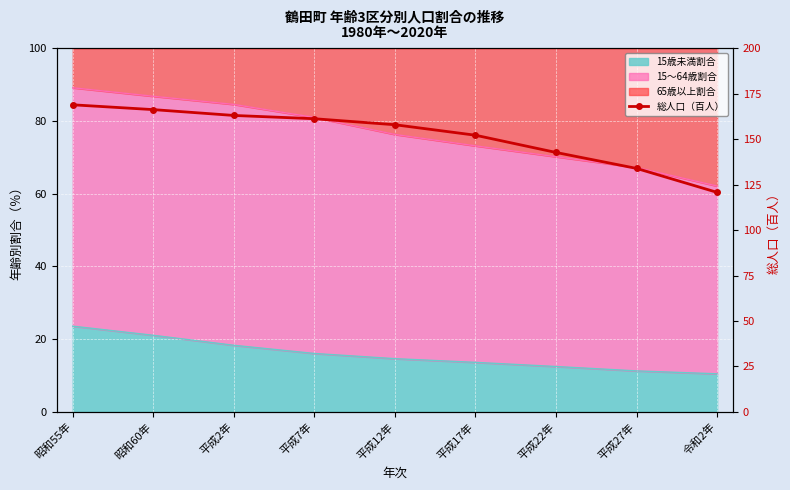

Rank the categories by value from highest to lowest.

昭和55年, 昭和60年, 平成2年, 平成7年, 平成12年, 平成17年, 平成22年, 平成27年, 令和2年